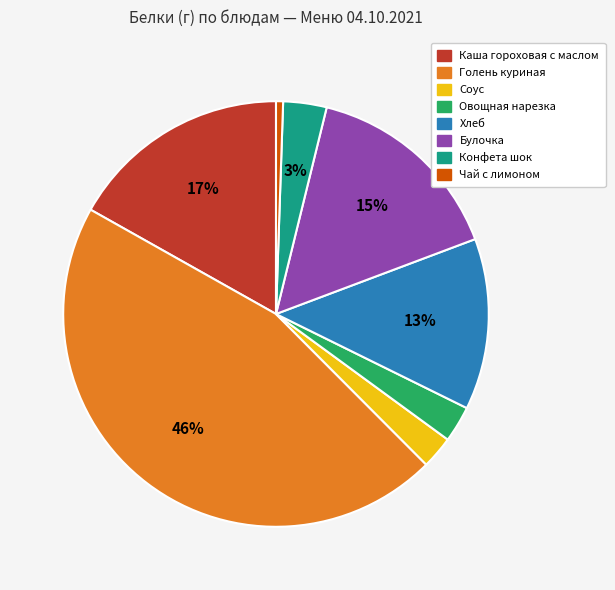

Do Овощная нарезка and Каша гороховая с маслом together represent more than half of the pie?

No